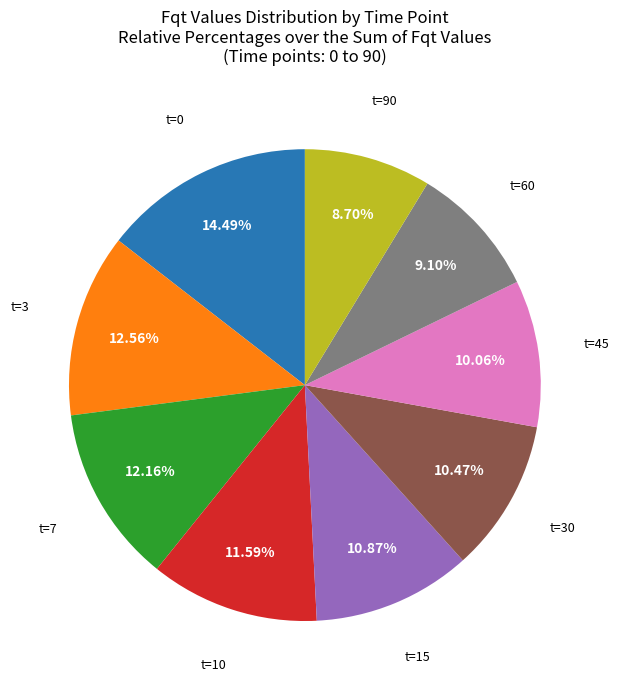

To the nearest percent, what is the difference between the largest and smallest slice percentages?

6%